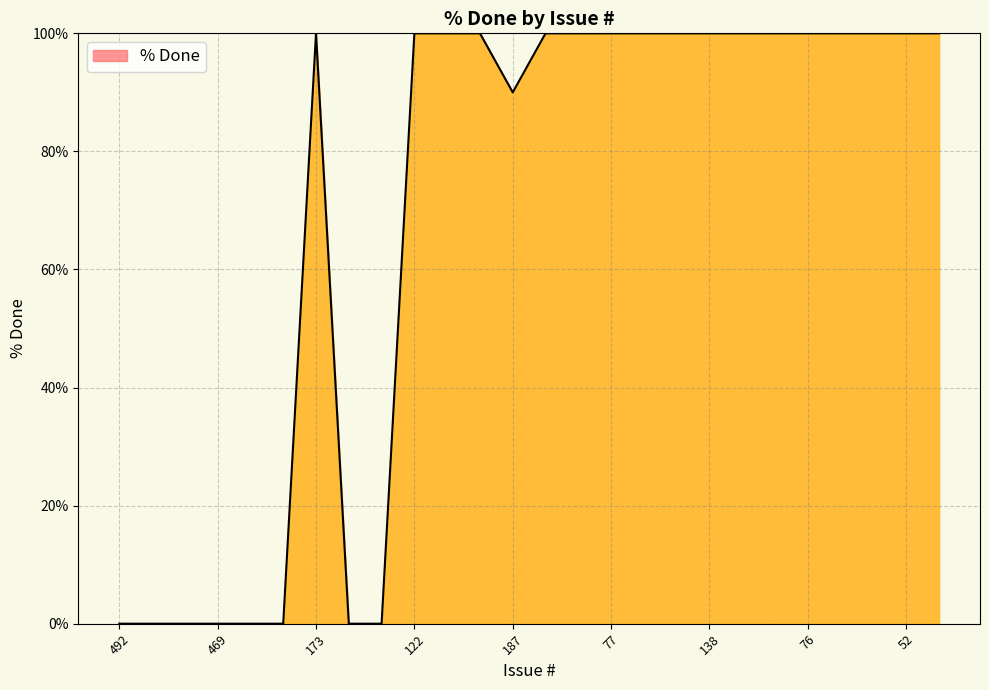

What is the difference between the maximum and minimum values?

100